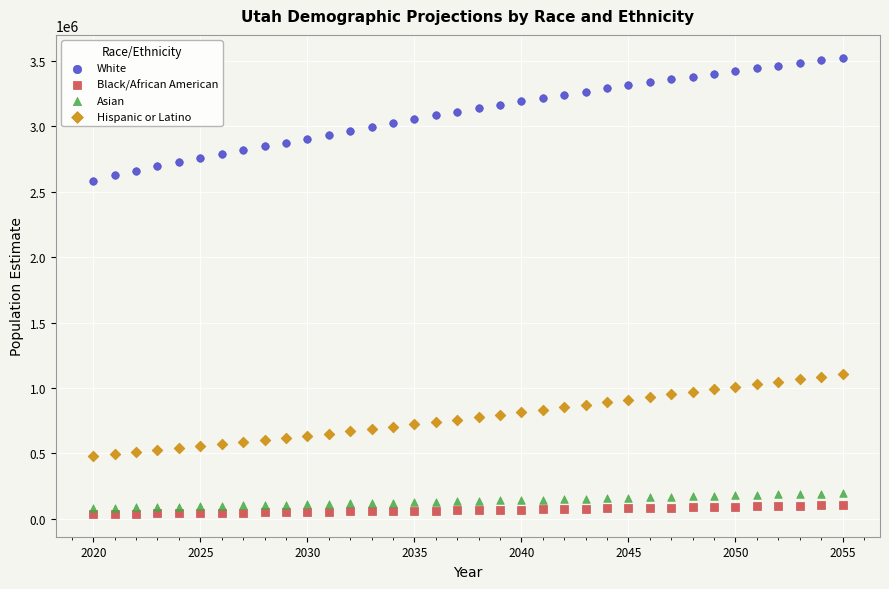

Which series contains the lowest Y value?

Black/African American